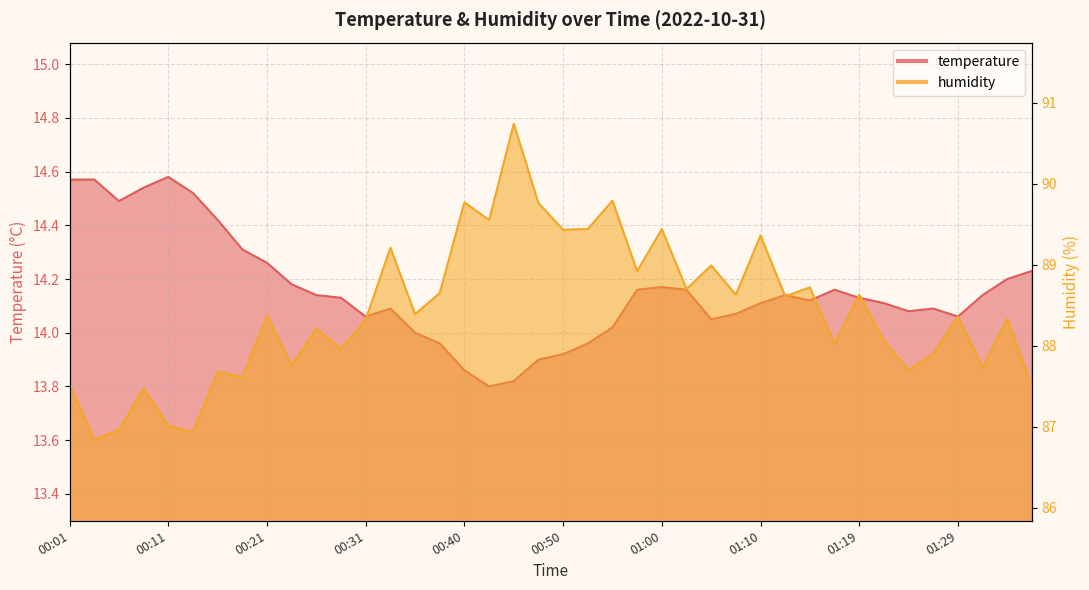

At which category does the chart reach its minimum across all series?

00:43